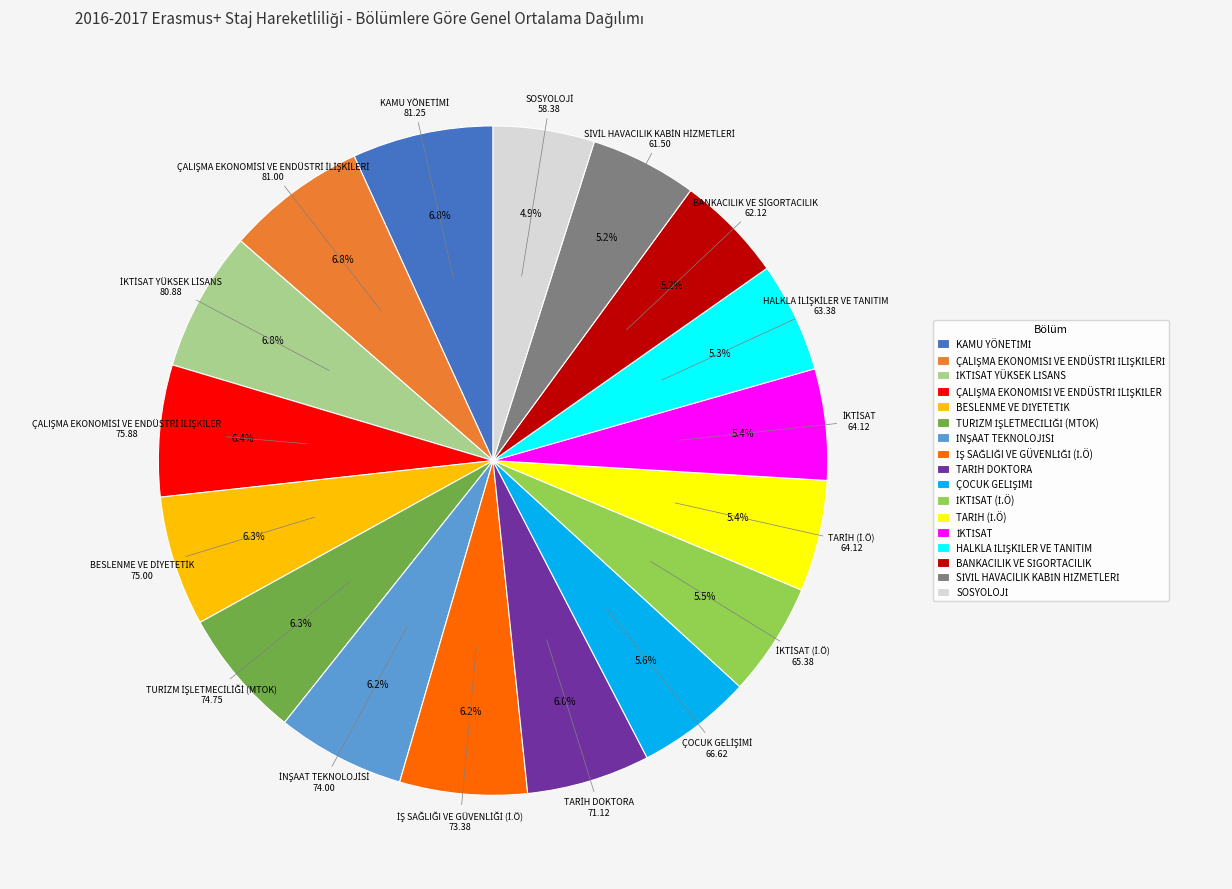

Does any single category account for the majority?

No